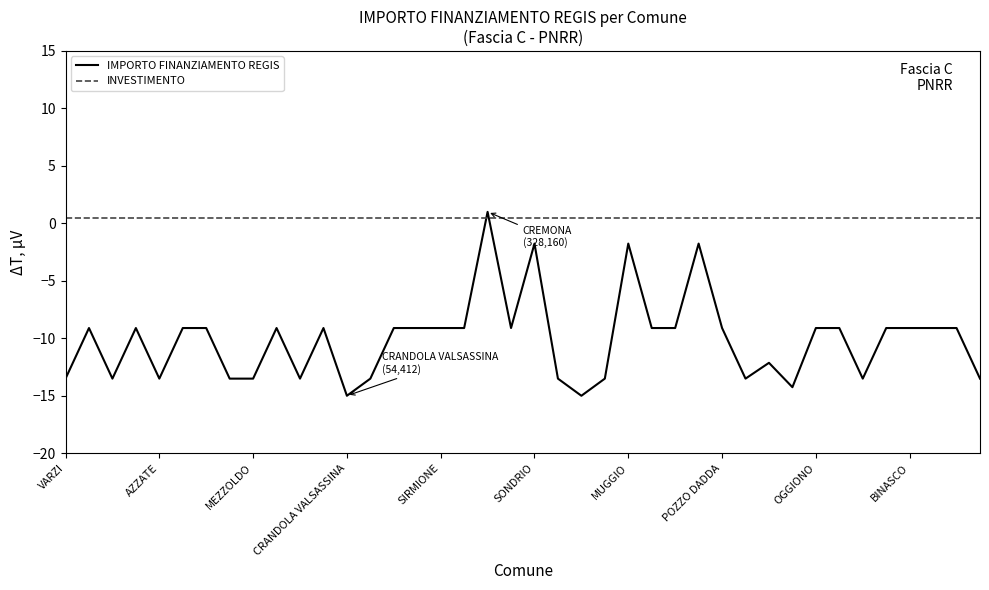

Is this an area chart (filled region under the line)?

No